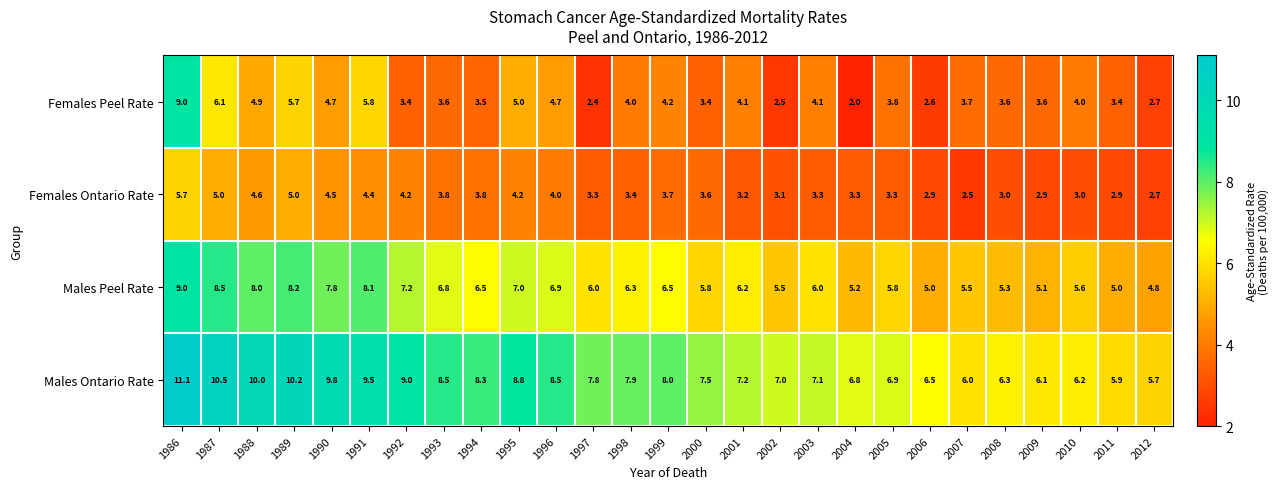

What is the highest value of the Females Peel Rate series?

9.0